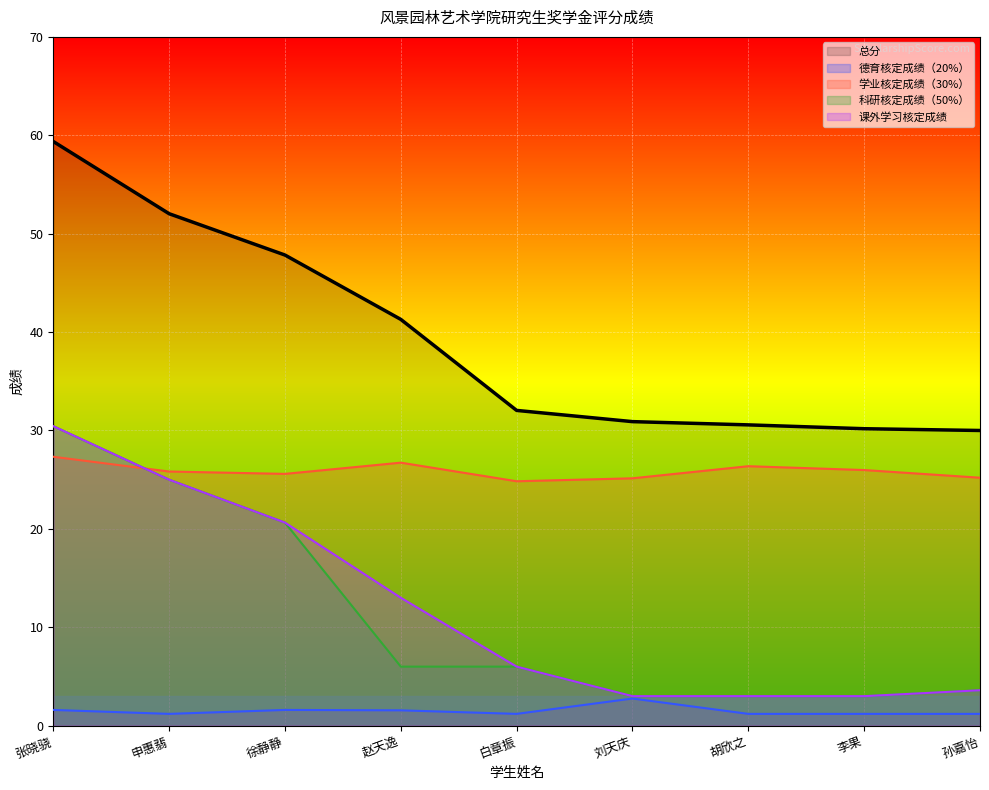

At which label is 学业核定成绩（30%） closest to 26?

李果